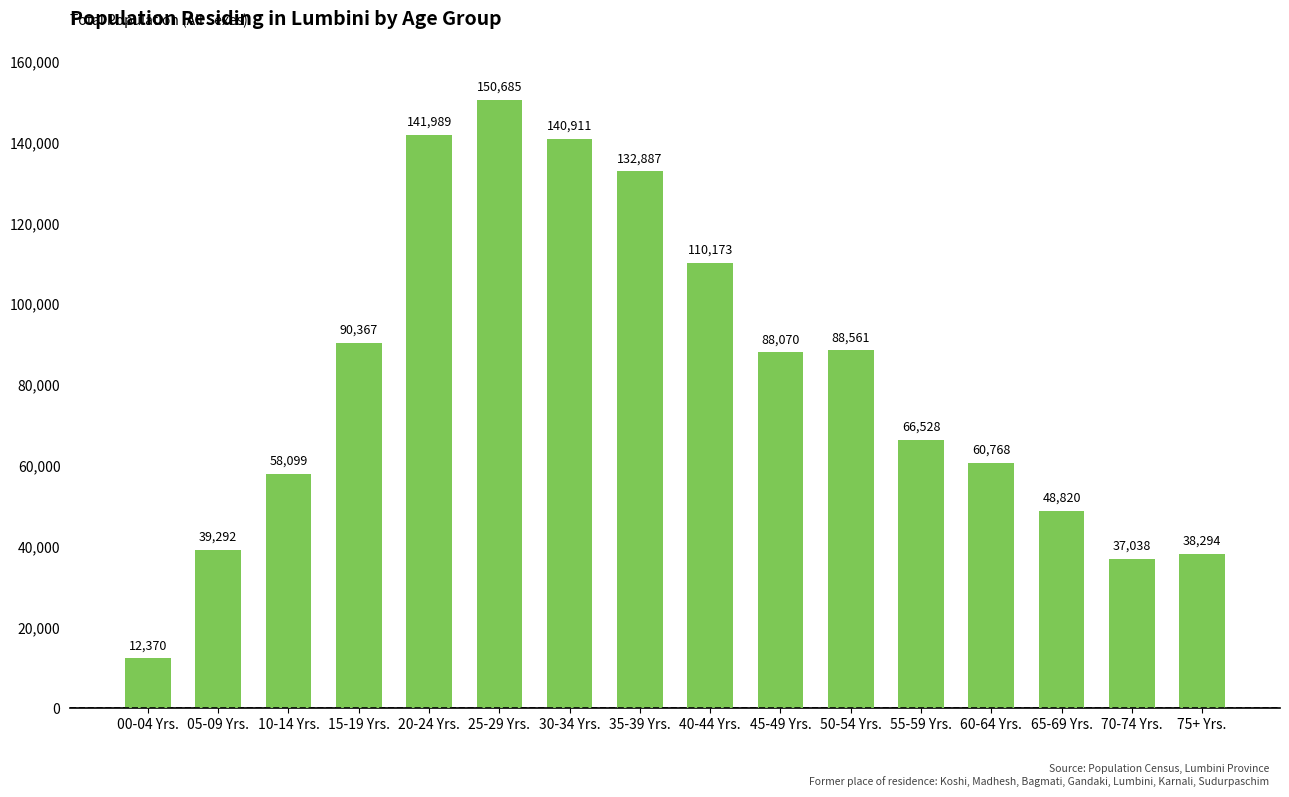

What is the value of the 7th bar from the left?

140911